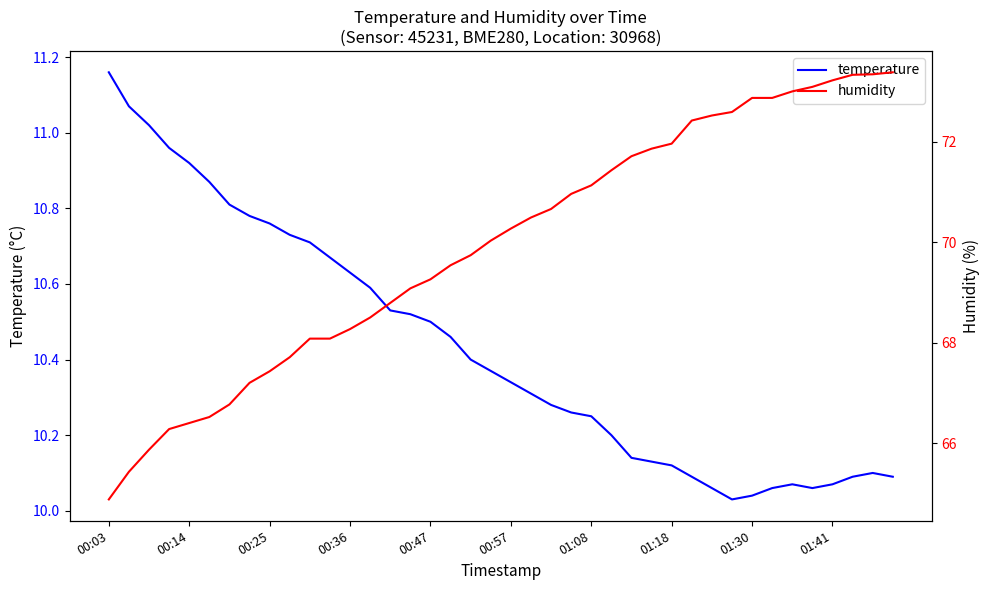

At which label does humidity reach its minimum?

00:03